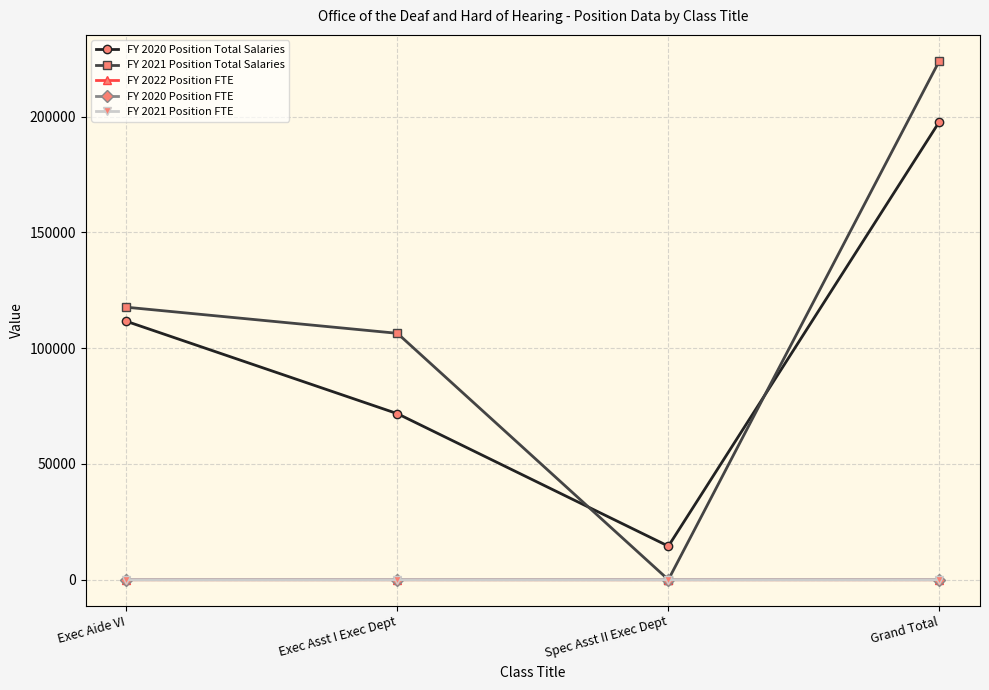

True or false: FY 2021 Position FTE and FY 2021 Position Total Salaries intersect in this chart.

False